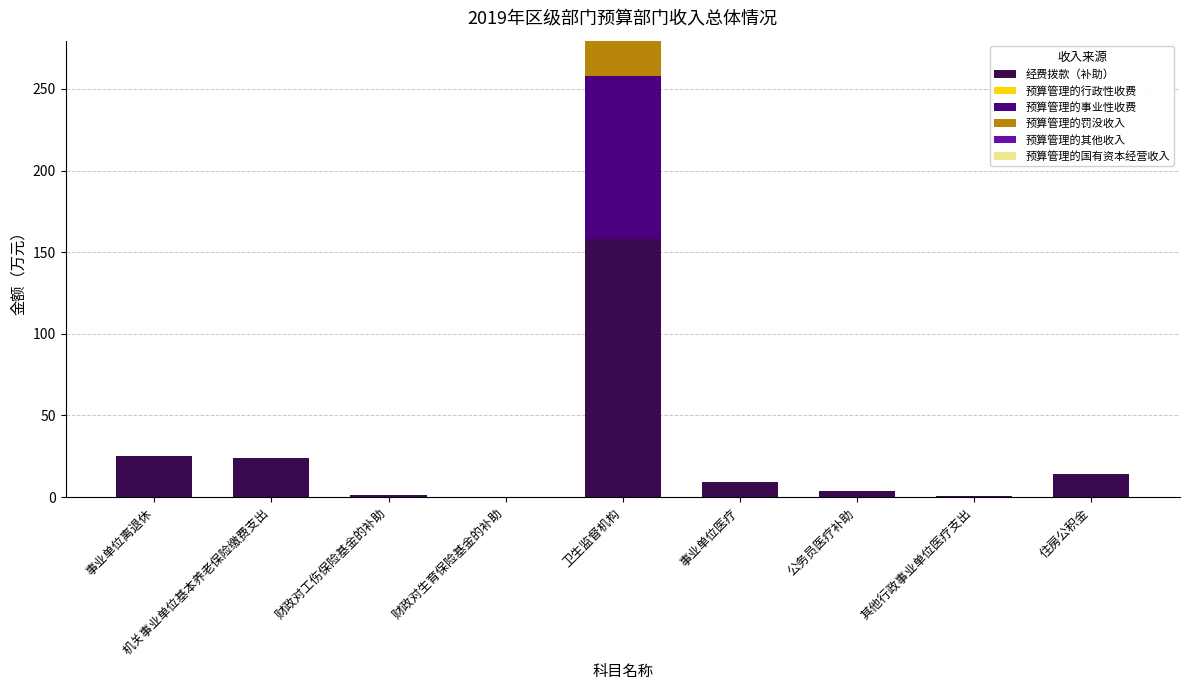

At which category is the sum across all series the highest?

卫生监督机构